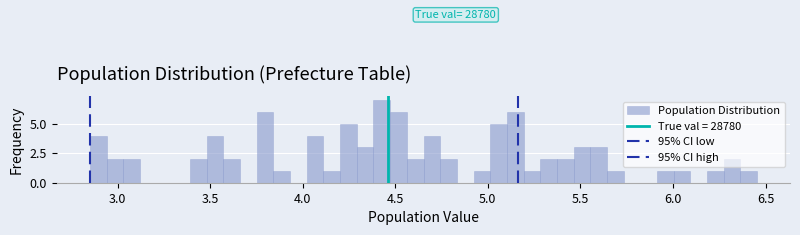

Read against the x-axis, roughly where is the centre of the tallest bar?

4.45